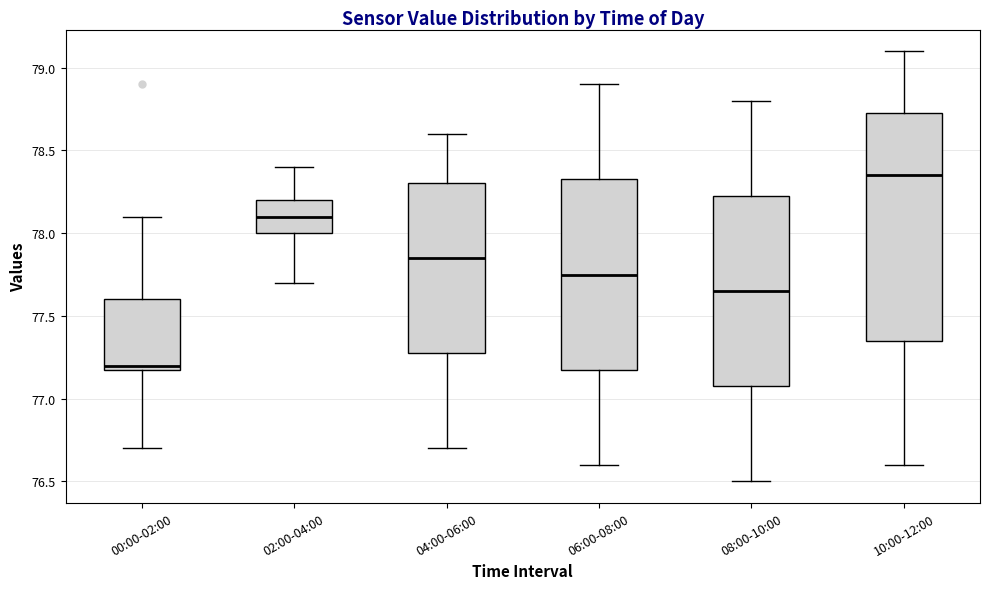

Reading left to right, transcribe this box plot: for each box, give where its median line is, the range the box spans, and where its two whiskers end, as read against the y-axis. The values are not printed on the chart, so give them approximately, as read against the axis.

00:00-02:00: median 77.20 (just above the box's lower edge), box 77.20 to 77.60, whiskers 76.70 to 78.10
02:00-04:00: median 78.10, box 78.00 to 78.20, whiskers 77.70 to 78.40
04:00-06:00: median 77.85, box 77.30 to 78.30, whiskers 76.70 to 78.60
06:00-08:00: median 77.75, box 77.20 to 78.35, whiskers 76.60 to 78.90
08:00-10:00: median 77.65, box 77.10 to 78.25, whiskers 76.50 to 78.80
10:00-12:00: median 78.35, box 77.35 to 78.75, whiskers 76.60 to 79.10